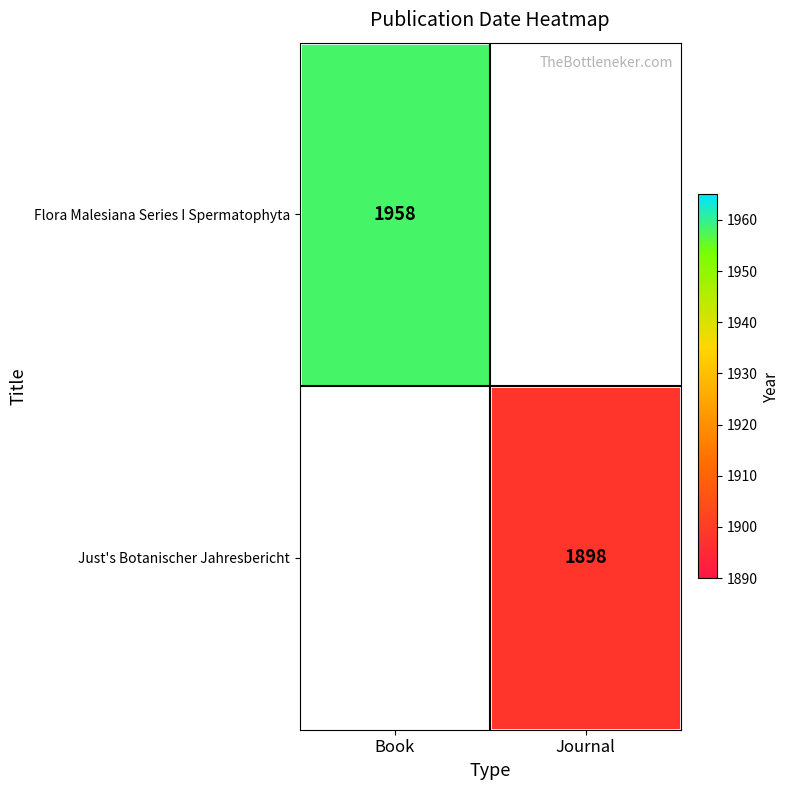

What is the total value across all series at Book?

1958